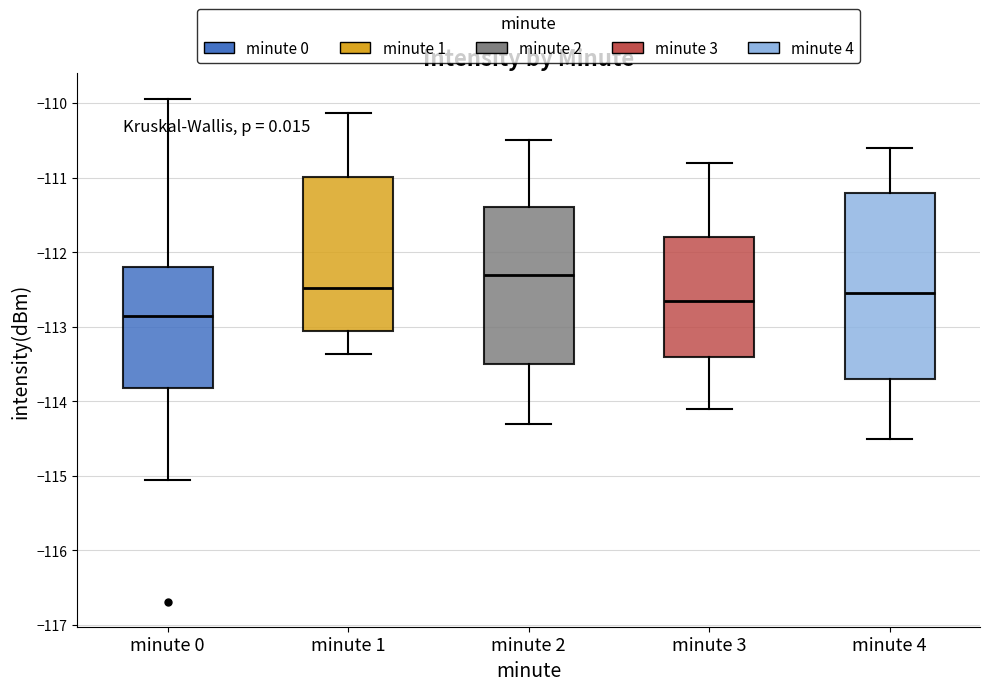

Which box is the tallest, from its lower edge to its upper edge?

minute 4